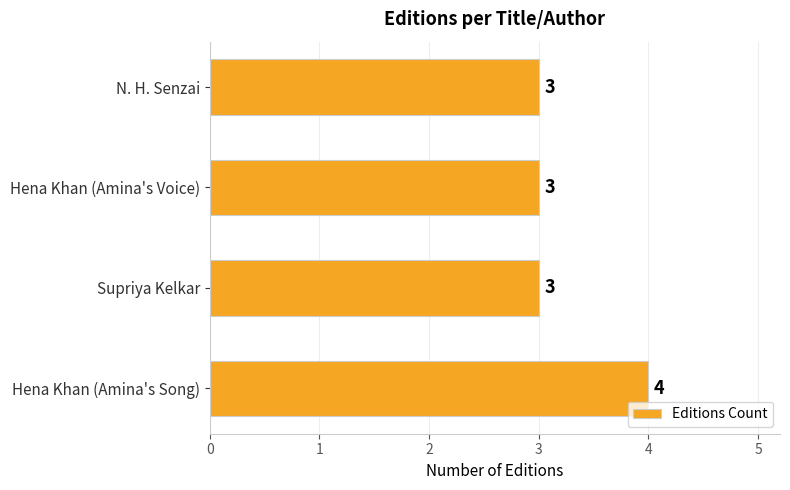

Is it true that the value at Hena Khan (Amina's Voice) is 3?

True